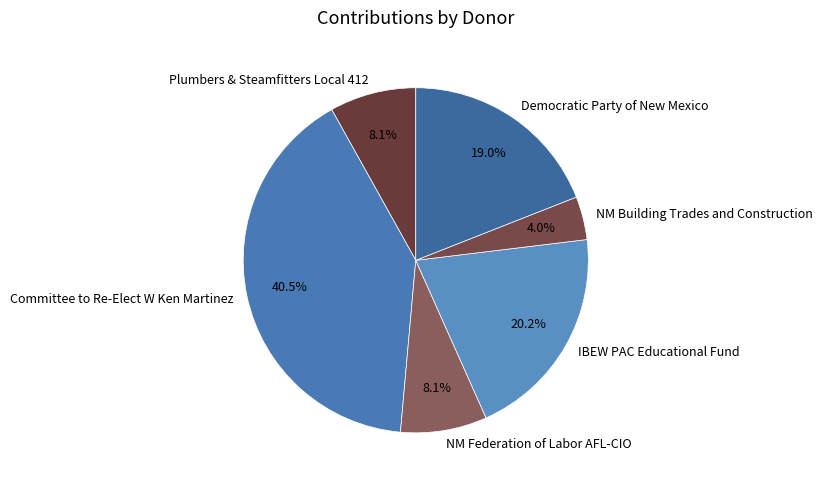

True or false: Committee to Re-Elect W Ken Martinez accounts for 32% of the total.

False